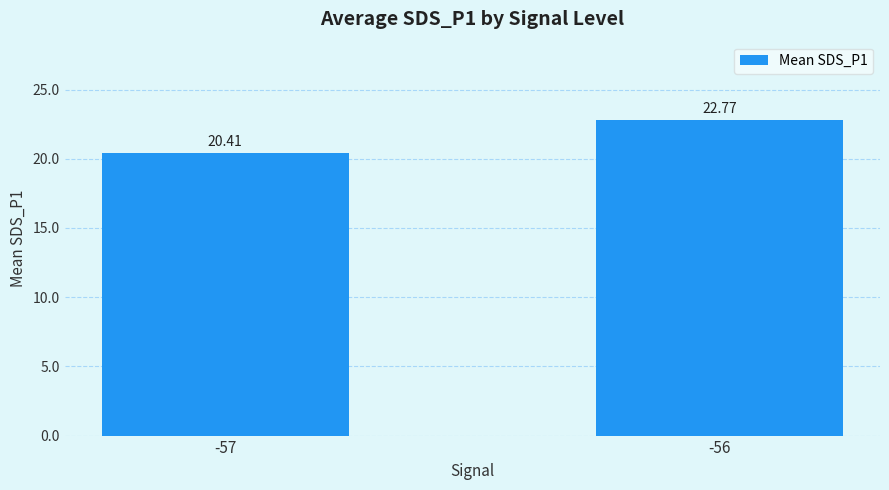

Between -57 and -56, which is larger?

-56